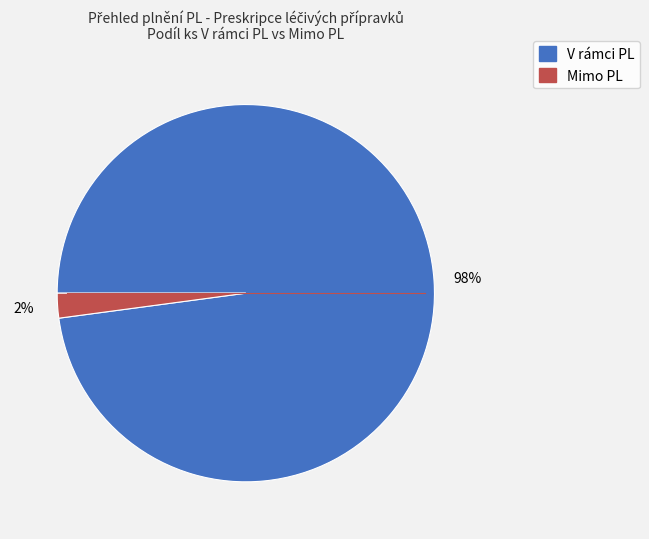

Do V rámci PL and Mimo PL together represent more than half of the pie?

Yes